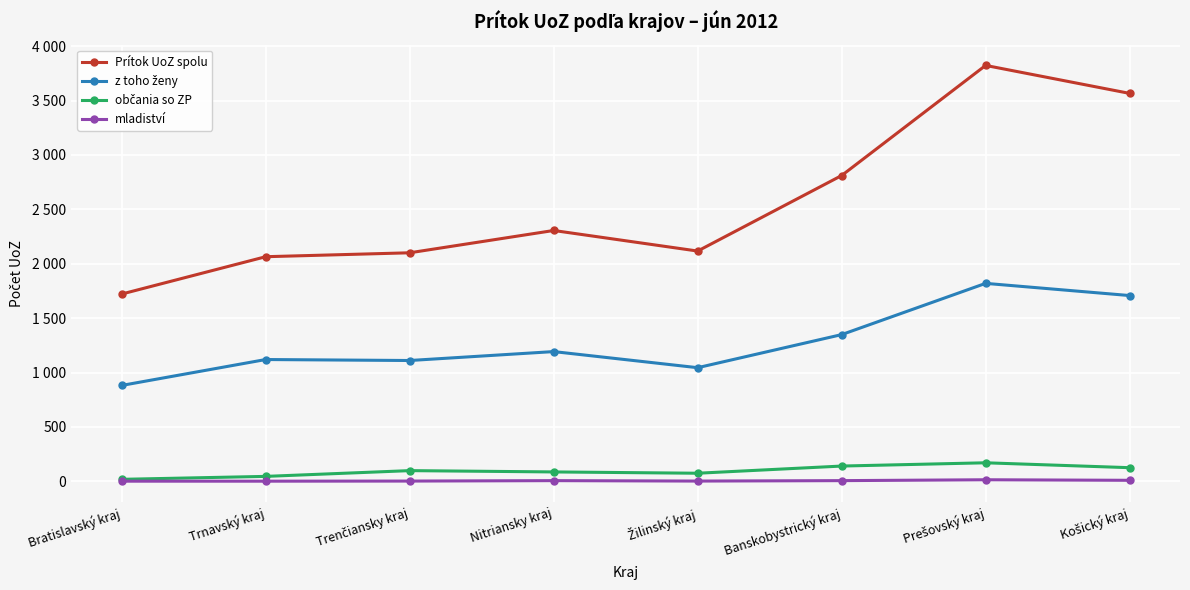

The z toho ženy series shows 223 at Bratislavský kraj. True or false?

False